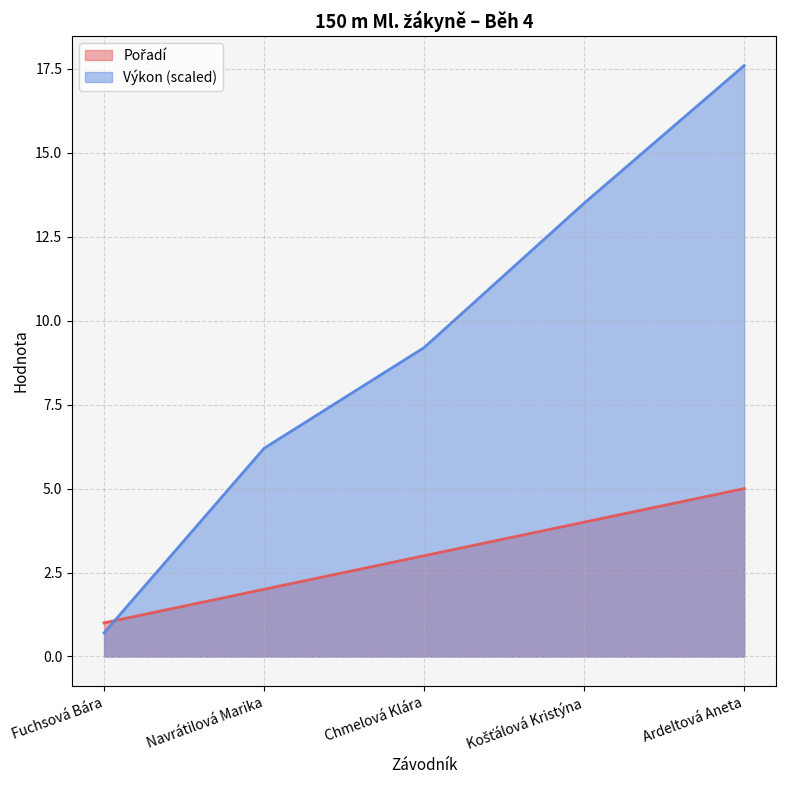

What is the smallest value displayed?

0.7